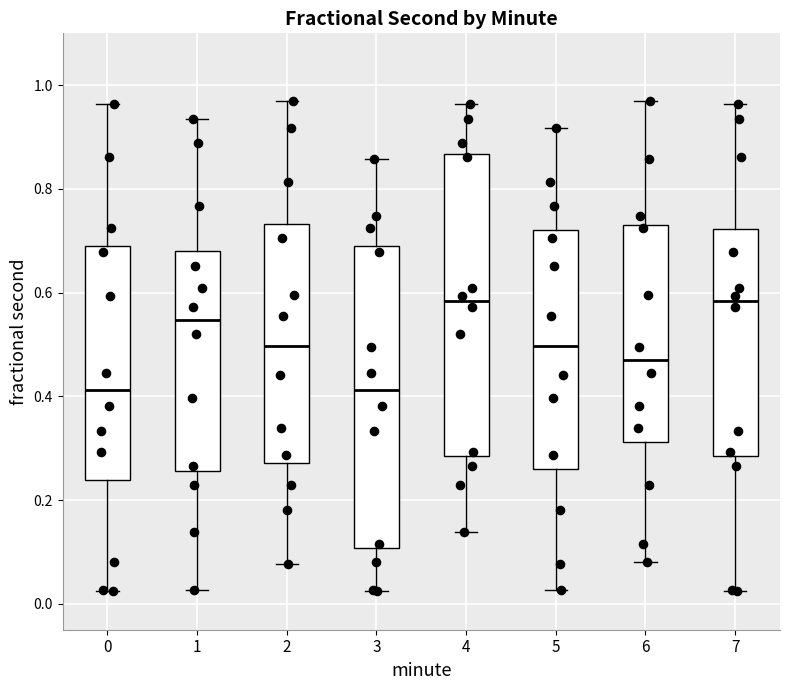

Reading left to right, read every box against the y-axis: the position of its median line, the range the box covers, and the ends of its whiskers. The values are not printed on the chart, so give them approximately, as read against the axis.

0: median 0.42, box 0.24 to 0.68, whiskers 0.02 to 0.96
1: median 0.54, box 0.26 to 0.68, whiskers 0.02 to 0.94
2: median 0.50, box 0.28 to 0.74, whiskers 0.08 to 0.98
3: median 0.42, box 0.10 to 0.68, whiskers 0.02 to 0.86
4: median 0.58, box 0.28 to 0.86, whiskers 0.14 to 0.96
5: median 0.50, box 0.26 to 0.72, whiskers 0.02 to 0.92
6: median 0.46, box 0.32 to 0.74, whiskers 0.08 to 0.98
7: median 0.58, box 0.28 to 0.72, whiskers 0.02 to 0.96